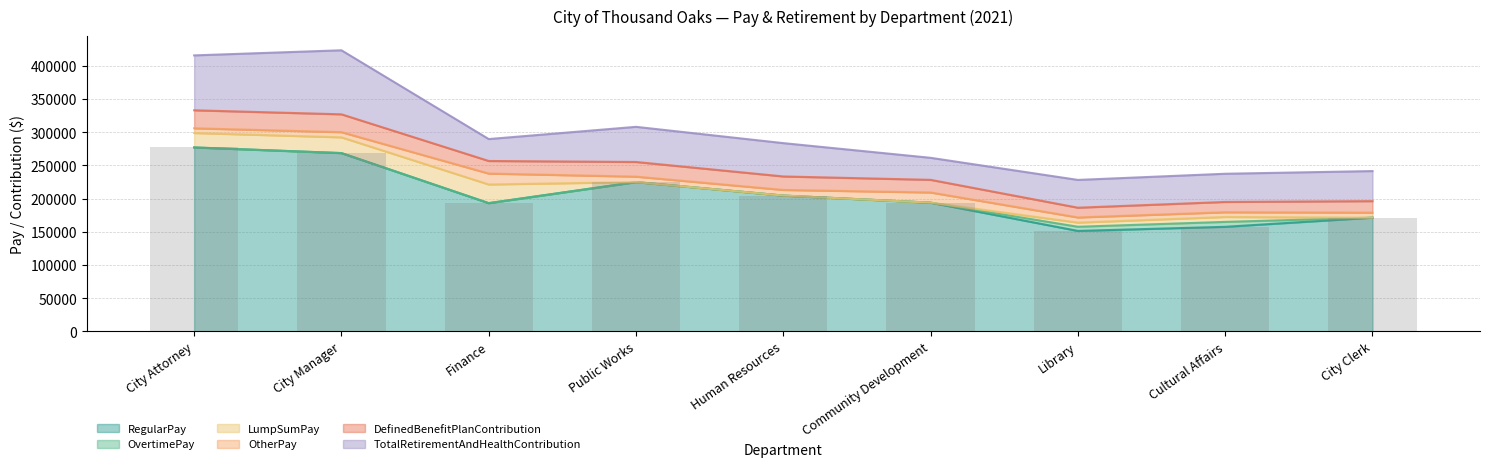

Rank the categories by RegularPay value from lowest to highest.

Library, Cultural Affairs, City Clerk, Finance, Community Development, Human Resources, Public Works, City Manager, City Attorney